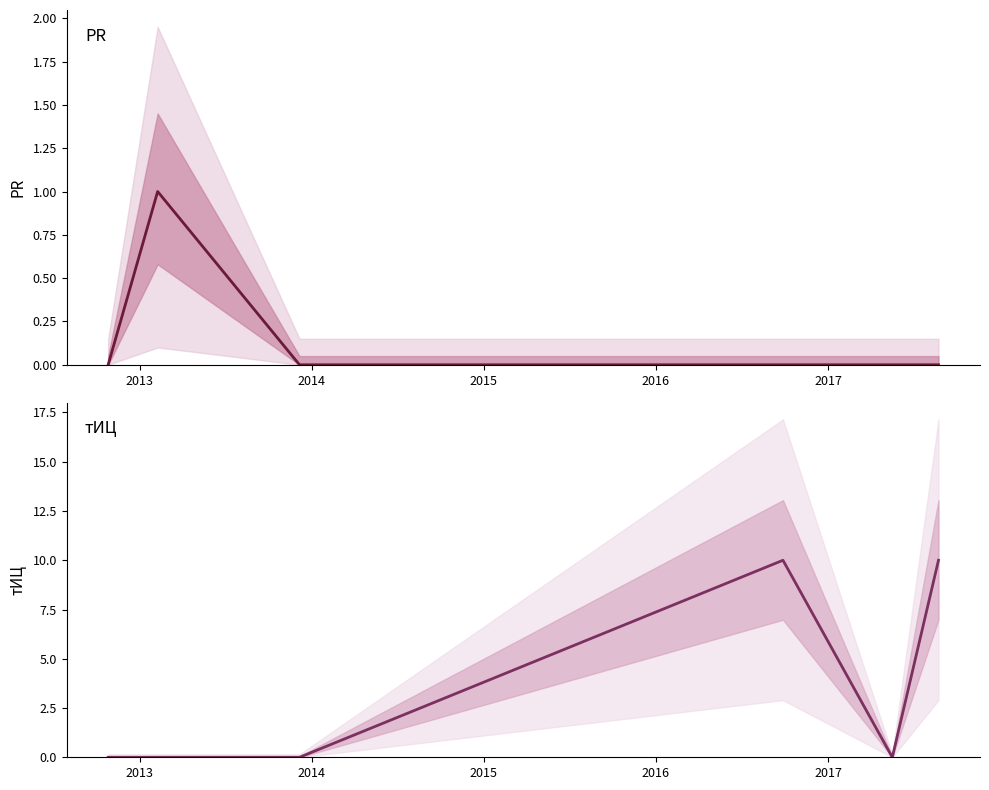

True or false: тИЦ and PR cross at least once.

False